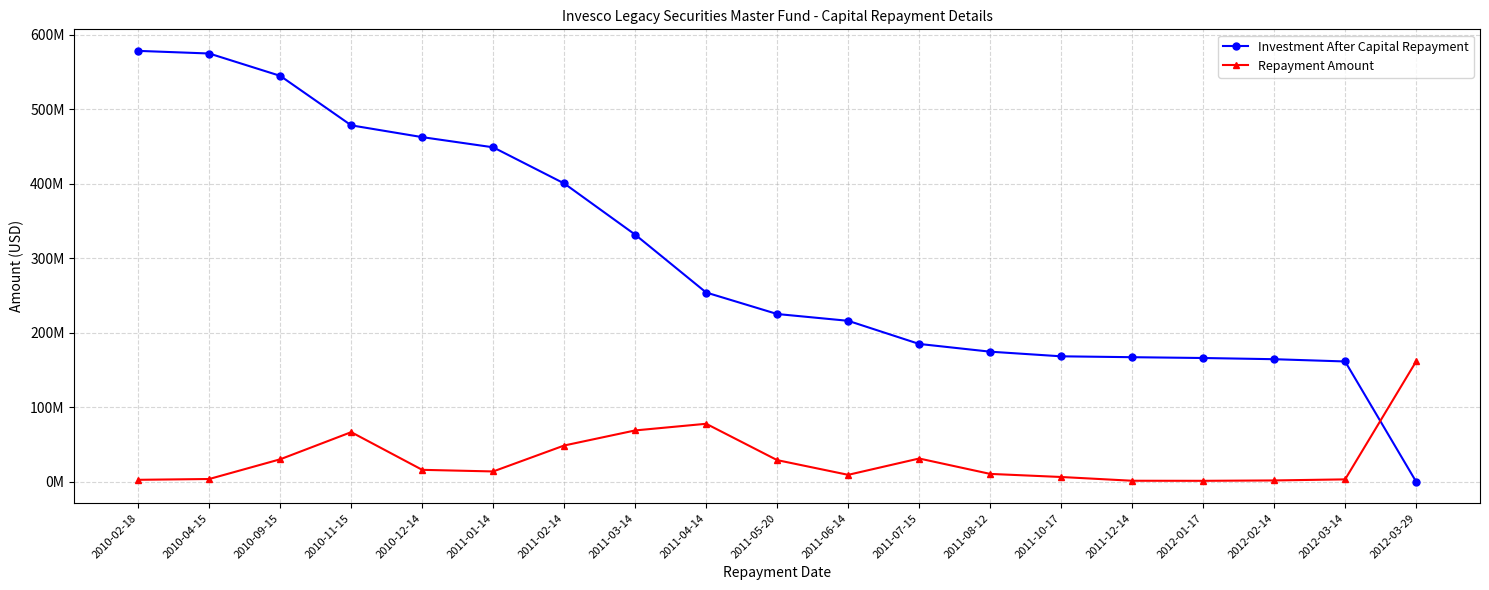

Is this an area chart (filled region under the line)?

No